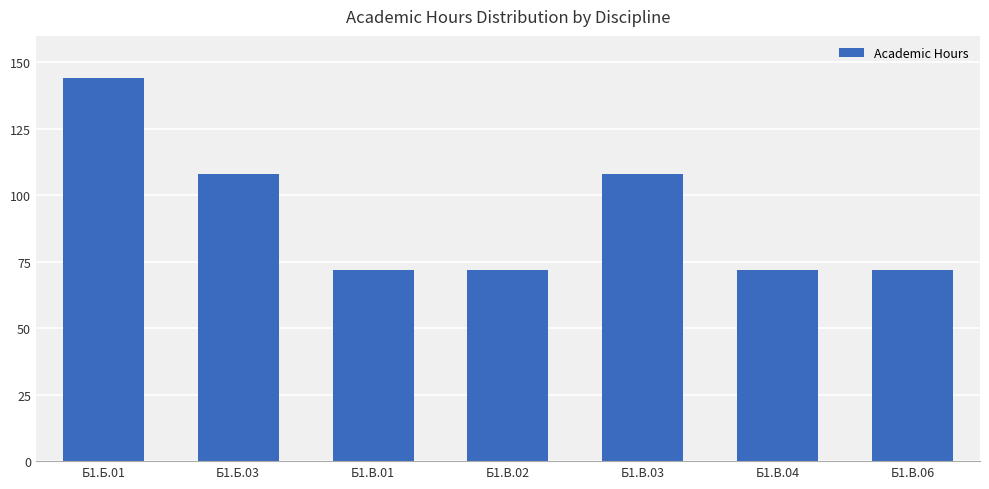

What is the change in value from Б1.В.03 to Б1.В.06?

-36